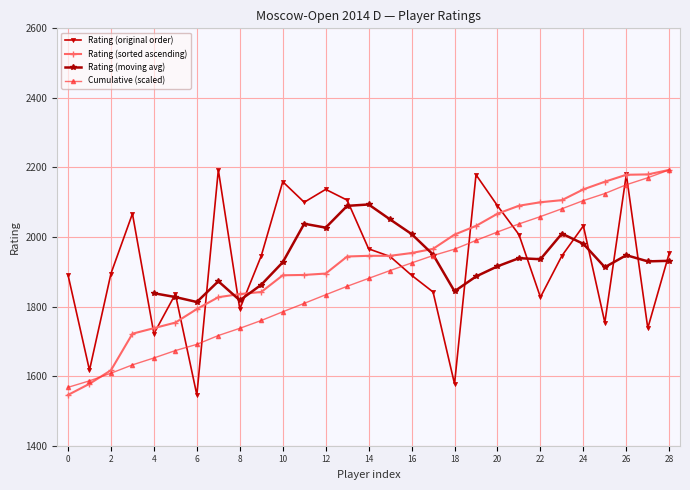

The value of Cumulative (scaled) at 12 is 679.0. True or false?

False